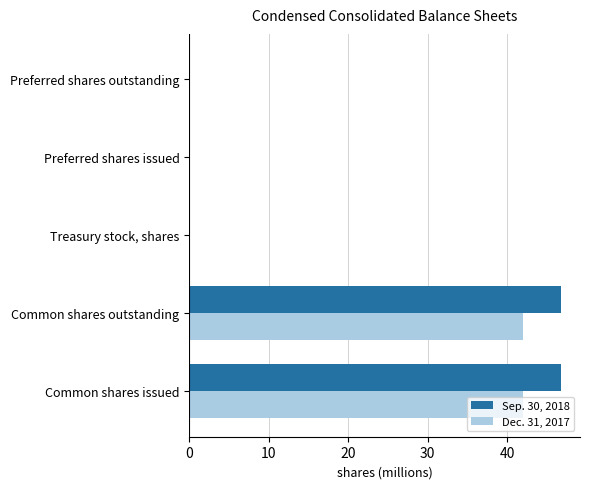

Is it true that Dec. 31, 2017 equals 72.1 at Common shares outstanding?

False